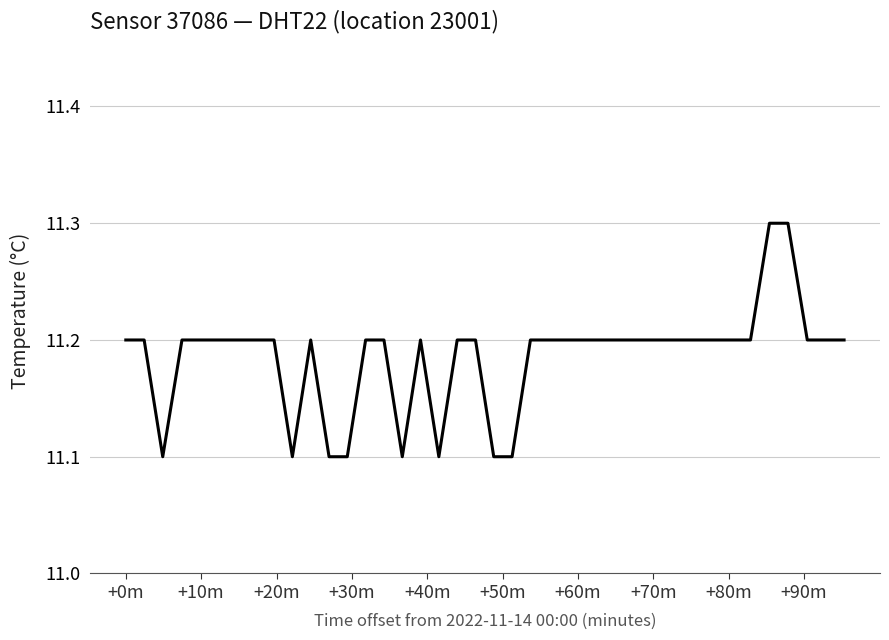

Reading left to right, what are all the values shown in this chart?

11.2	11.2	11.1	11.2	11.2	11.2	11.2	11.2	11.2	11.1	11.2	11.1	11.1	11.2	11.2	11.1	11.2	11.1	11.2	11.2	11.1	11.1	11.2	11.2	11.2	11.2	11.2	11.2	11.2	11.2	11.2	11.2	11.2	11.2	11.2	11.3	11.3	11.2	11.2	11.2